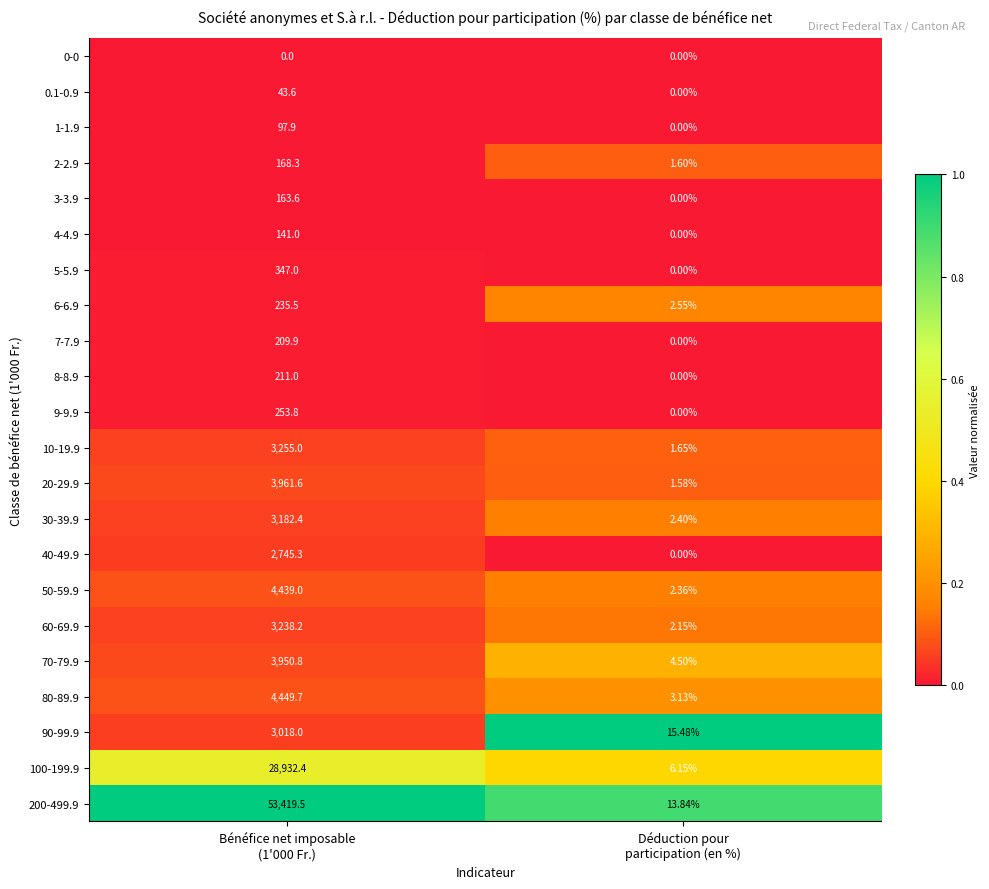

List the series in order of their peak value, highest first.

200-499.9, 100-199.9, 80-89.9, 50-59.9, 20-29.9, 70-79.9, 10-19.9, 60-69.9, 30-39.9, 90-99.9, 40-49.9, 5-5.9, 9-9.9, 6-6.9, 8-8.9, 7-7.9, 2-2.9, 3-3.9, 4-4.9, 1-1.9, 0.1-0.9, 0-0